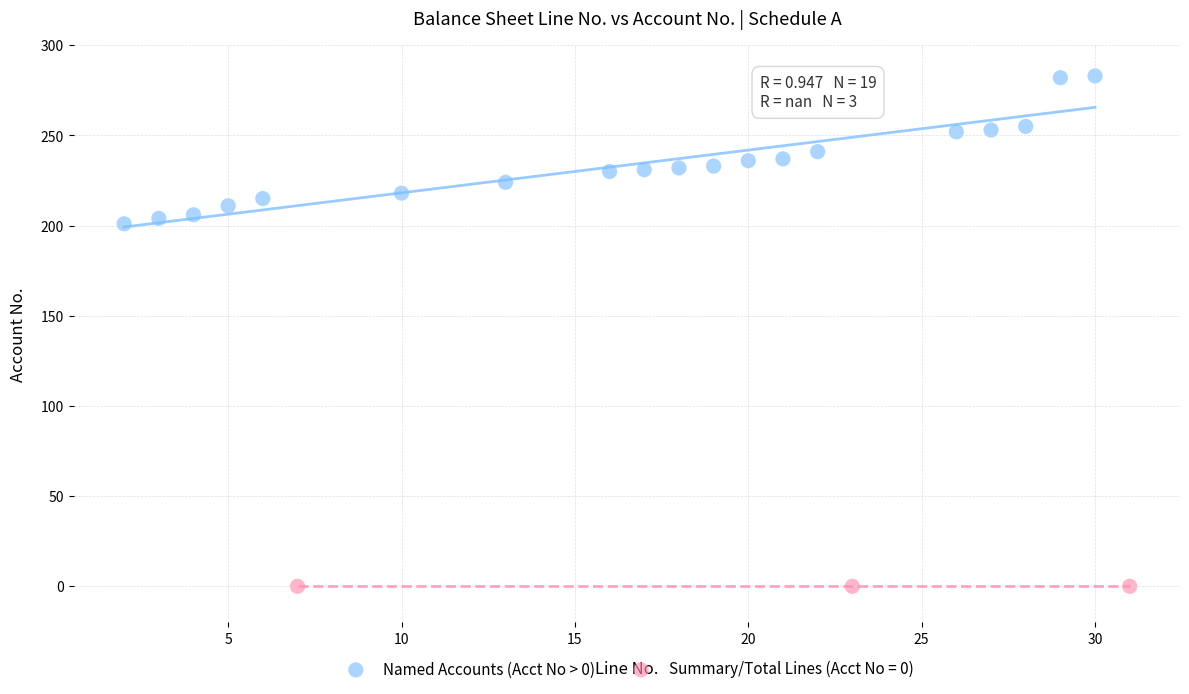

Which series contains the lowest Y value?

Summary/Total Lines (Acct No = 0)